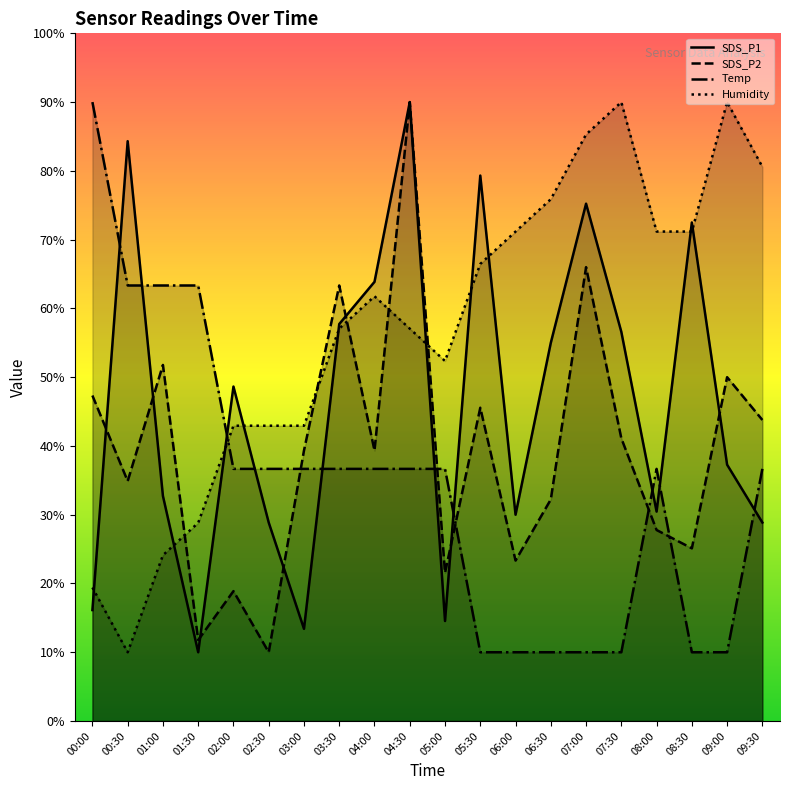

What are all the series names shown in the legend?

SDS_P1, SDS_P2, Temp, Humidity